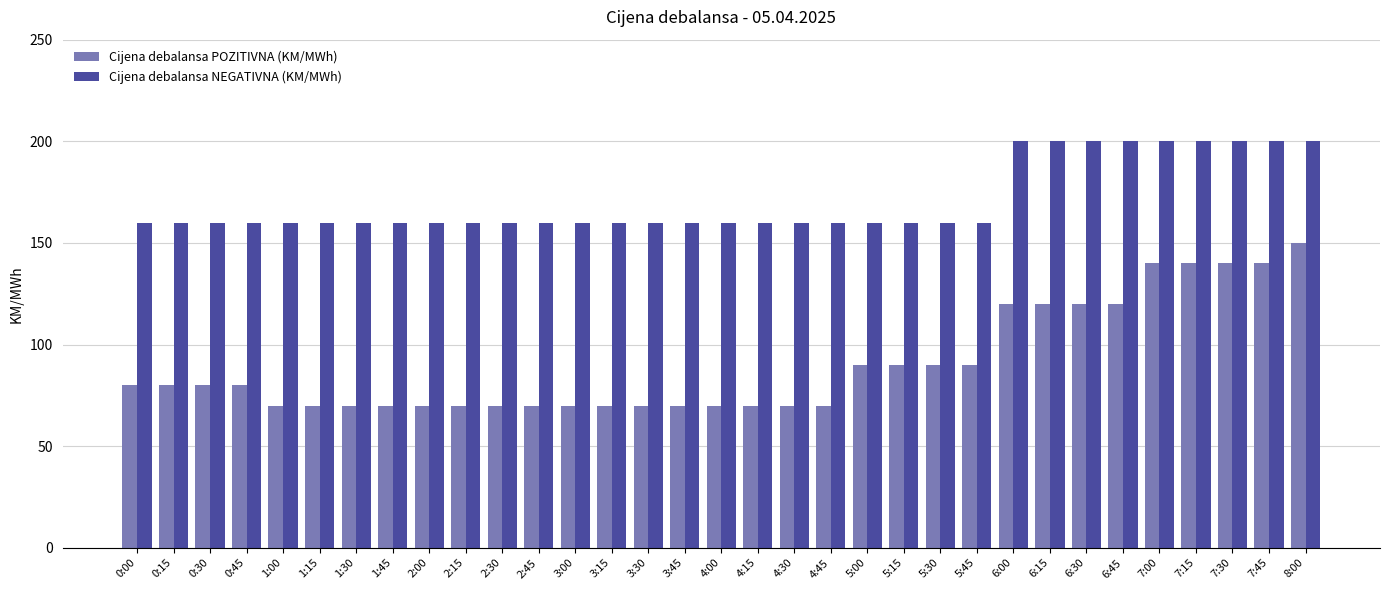

At how many categories does at least one series exceed 178?

9